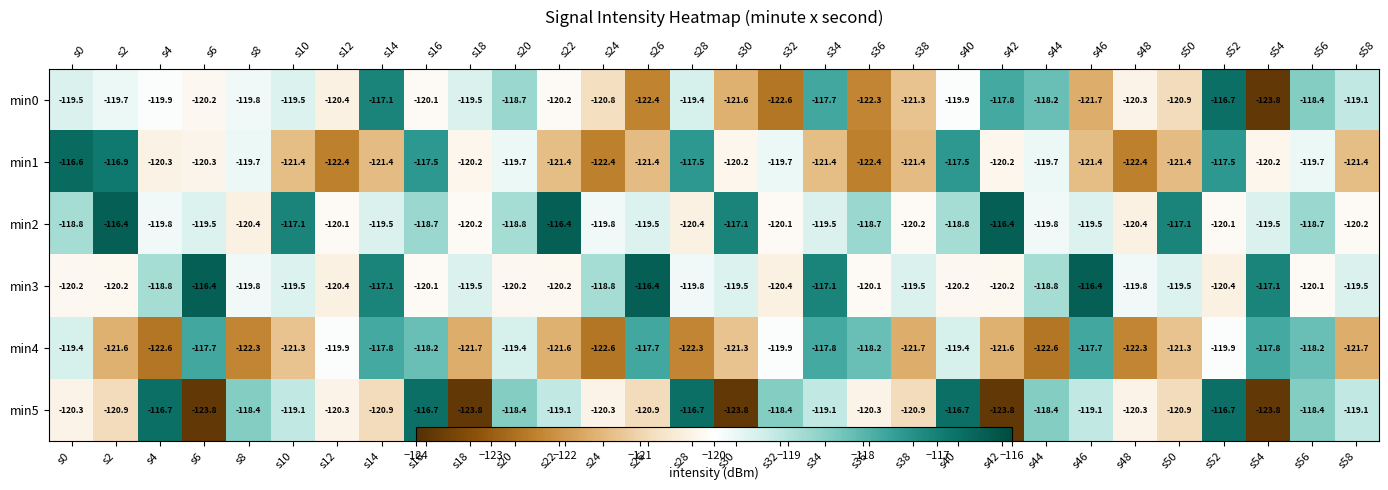

Which has a higher value, s10 or s28?

s28